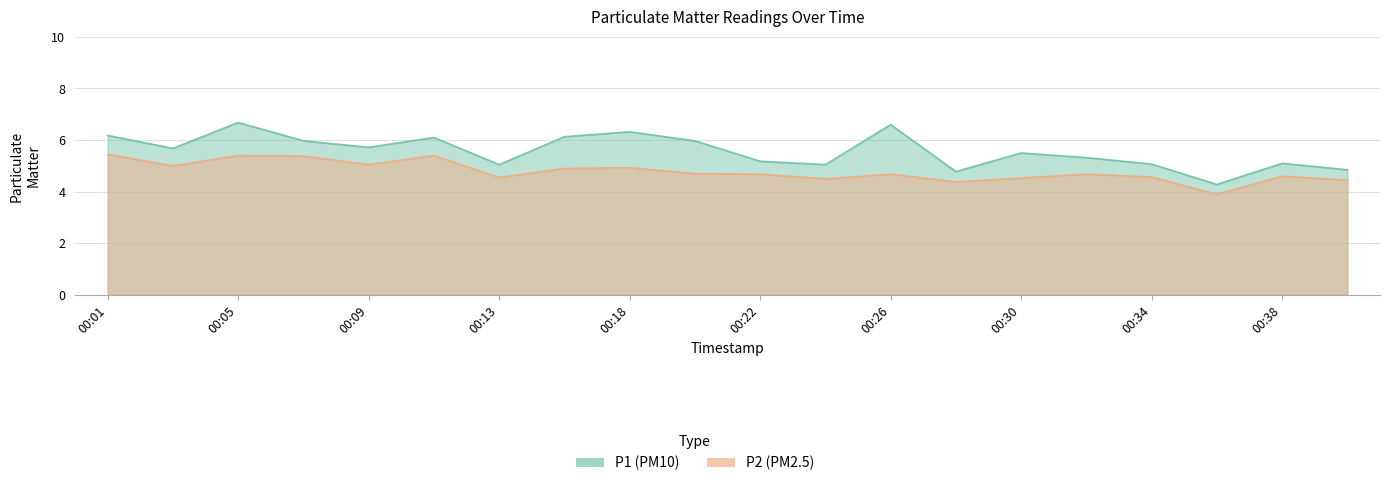

True or false: P2 has more than 1 interior local peaks.

True